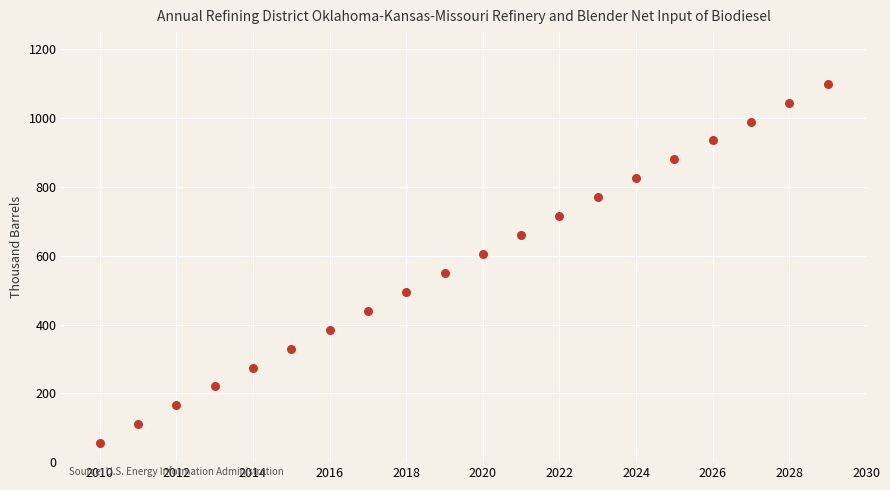

What is the range of Y values (max minus min)?

1045